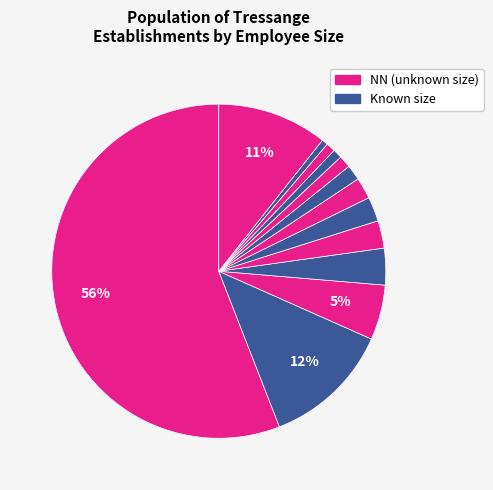

How many segments does this pie chart have?

13